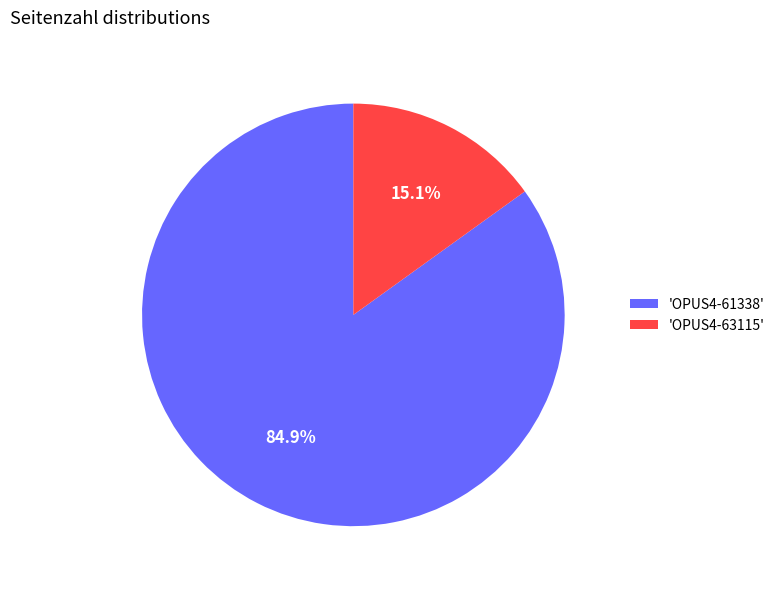

Which slice is the smallest?

'OPUS4-63115'